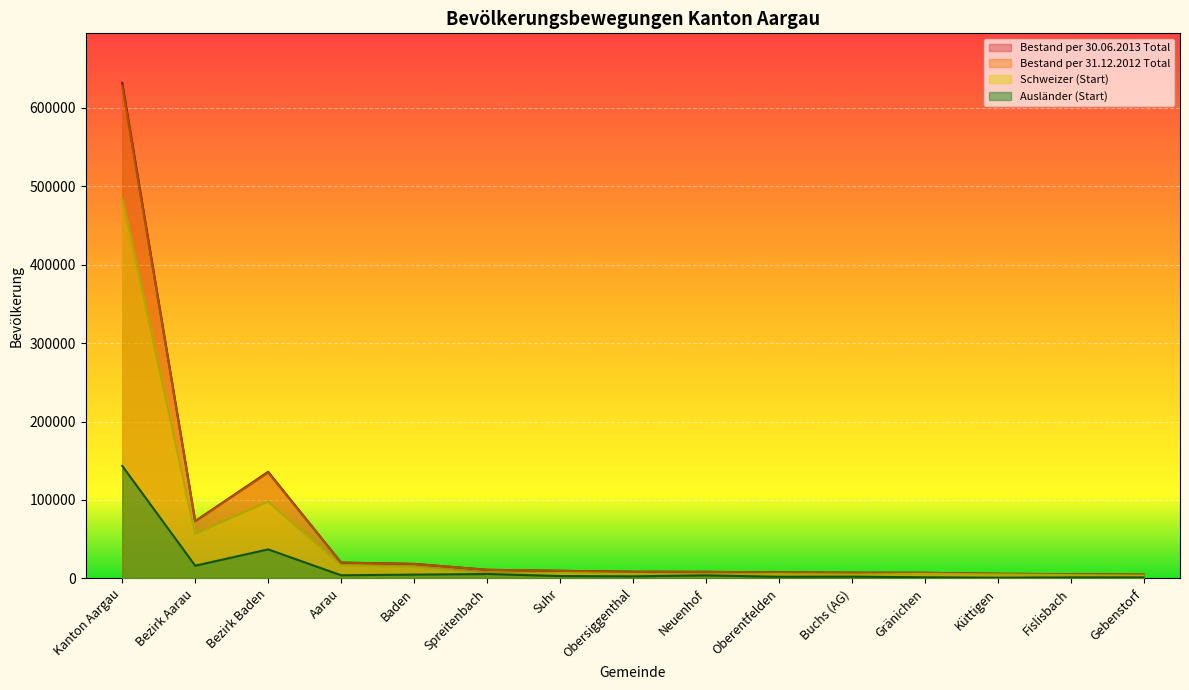

Is it true that Schweizer (Start) equals 16105 at Aarau?

True